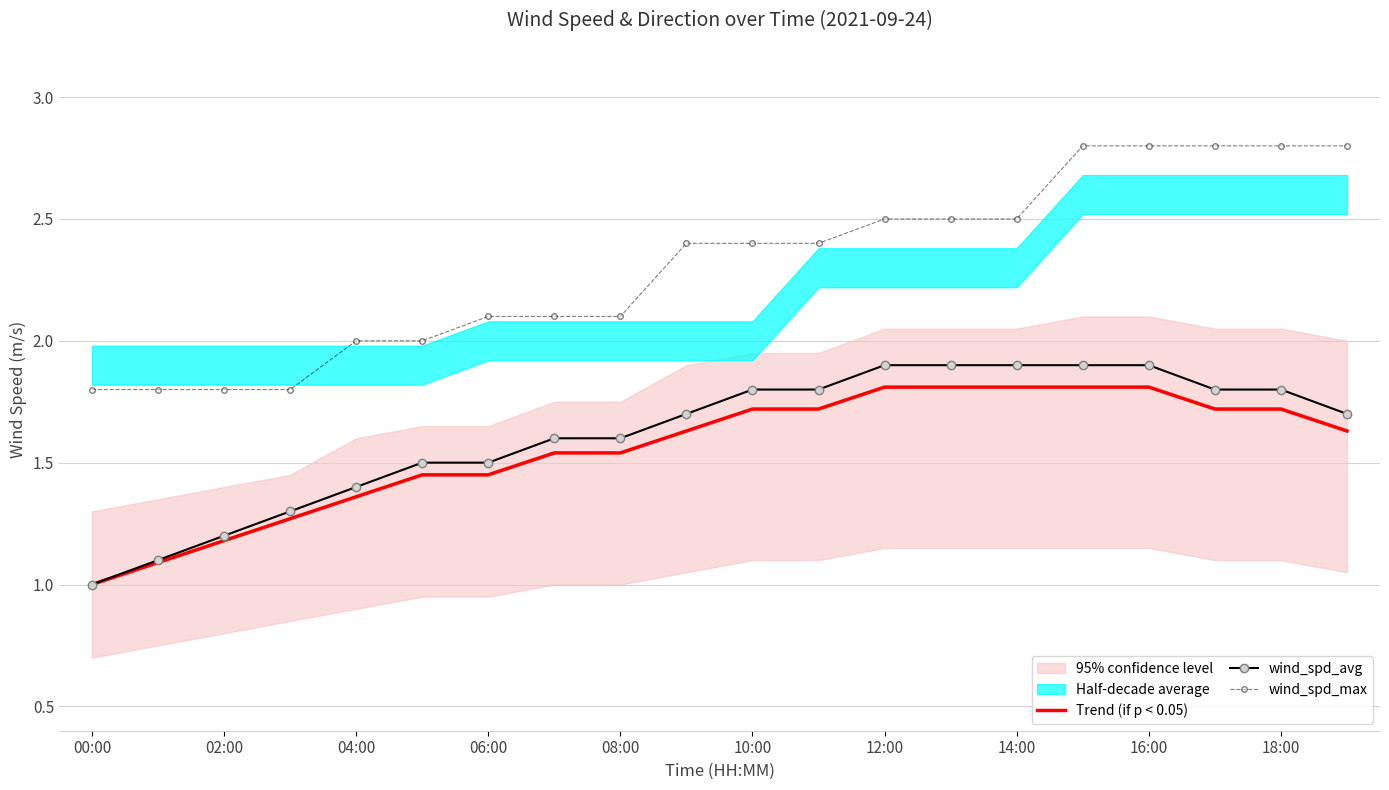

What is the highest value of the wind_spd_max series?

2.8